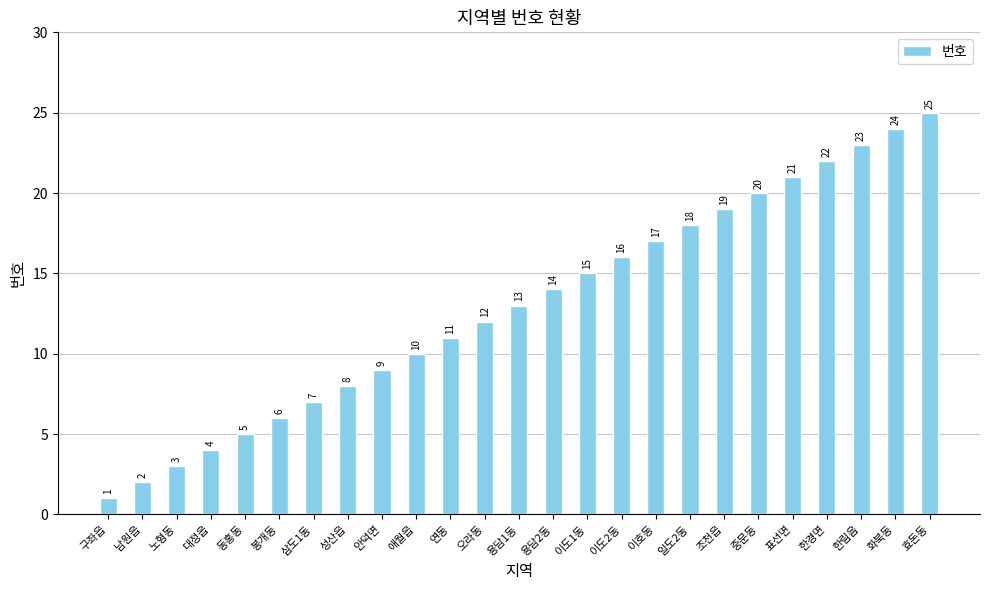

List the labels in order of value, smallest first.

구좌읍, 남원읍, 노형동, 대정읍, 동홍동, 봉개동, 삼도1동, 성산읍, 안덕면, 애월읍, 연동, 오라동, 용담1동, 용담2동, 이도1동, 이도2동, 이호동, 일도2동, 조천읍, 중문동, 표선면, 한경면, 한림음, 화북동, 효돈동